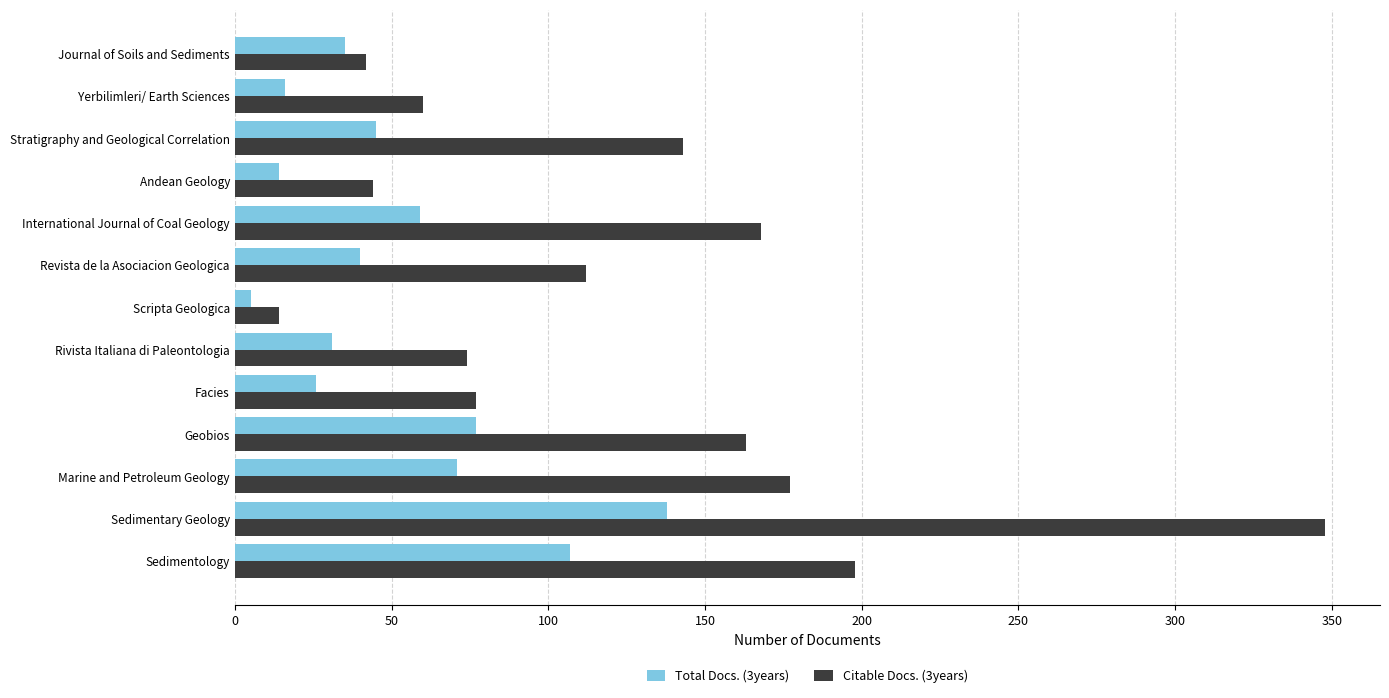

List the series in order of their overall mean, highest first.

Citable Docs. (3years), Total Docs. (3years)